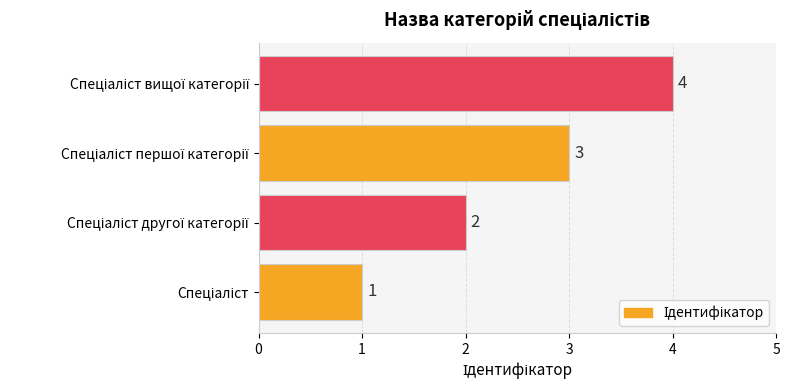

How many categories are shown in the chart?

4